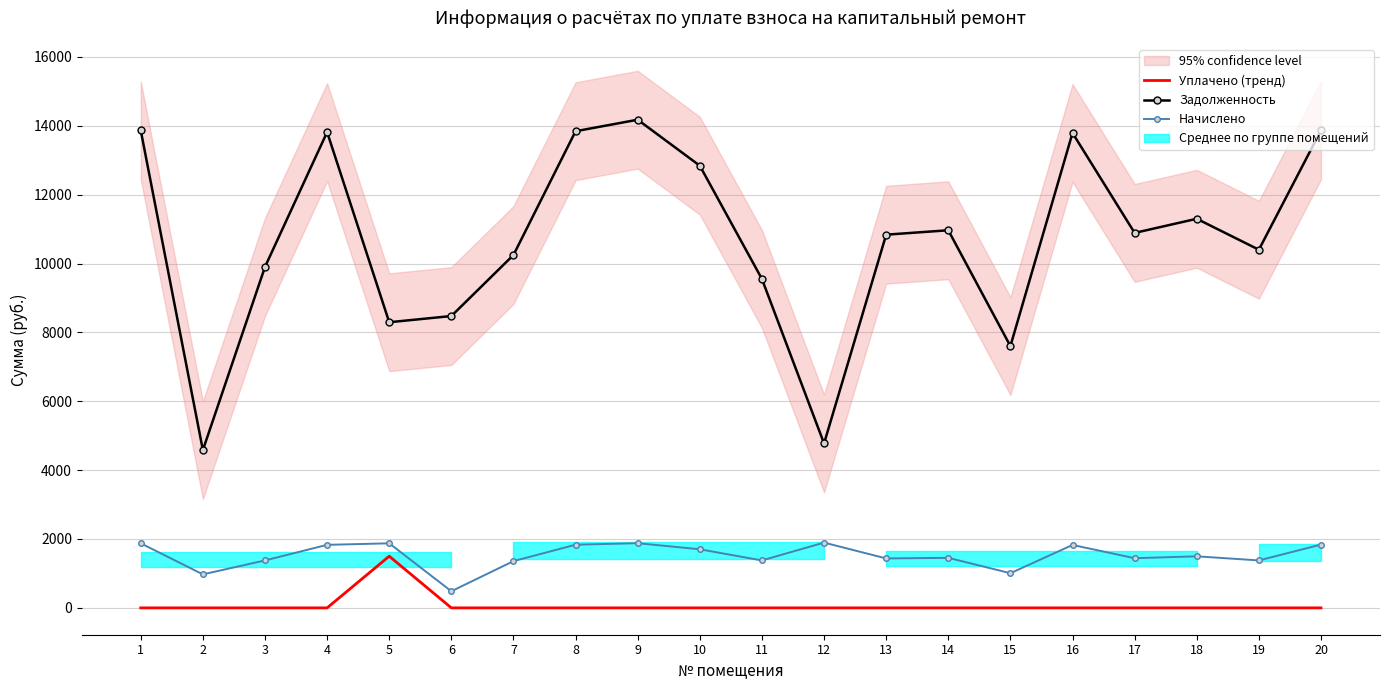

List the series in order of their peak value, lowest first.

Уплачено (тренд), Начислено, Задолженность